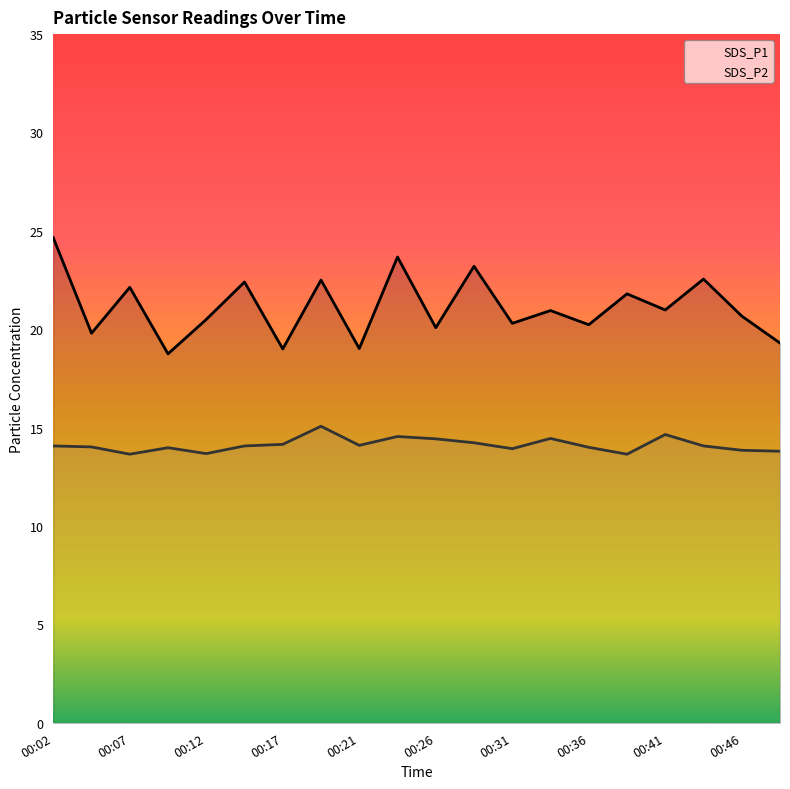

Rank the series by their maximum value, from highest to lowest.

SDS_P1, SDS_P2